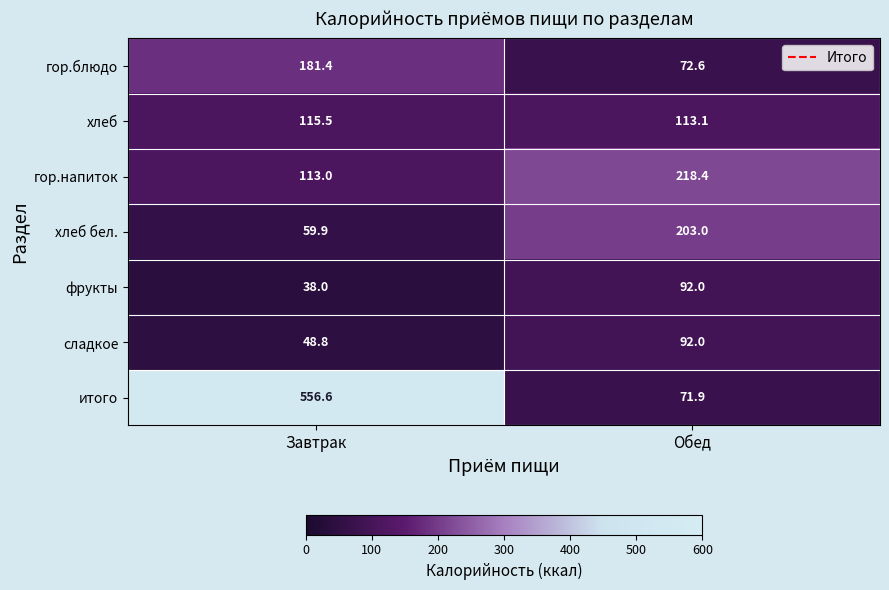

The итого series shows 124.8 at Обед. True or false?

False